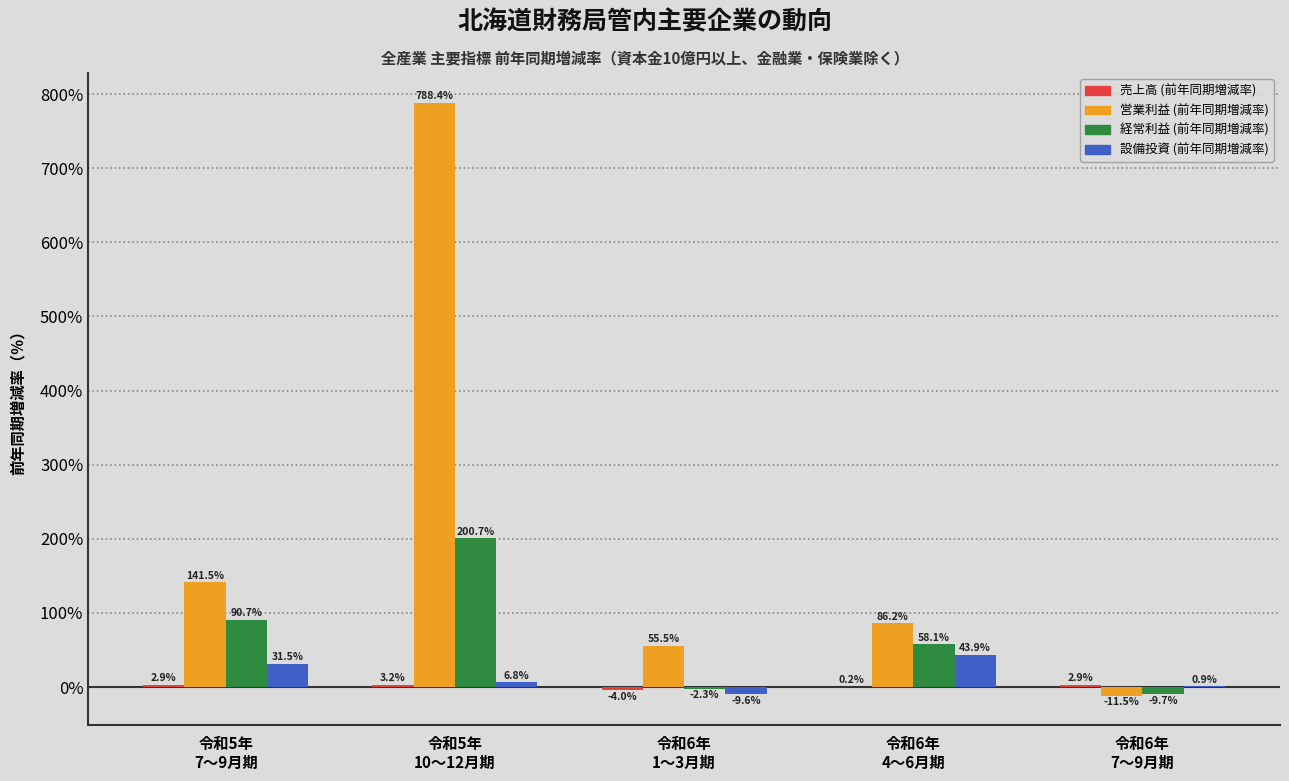

What is the highest value of the 営業利益 (前年同期増減率) series?

788.4